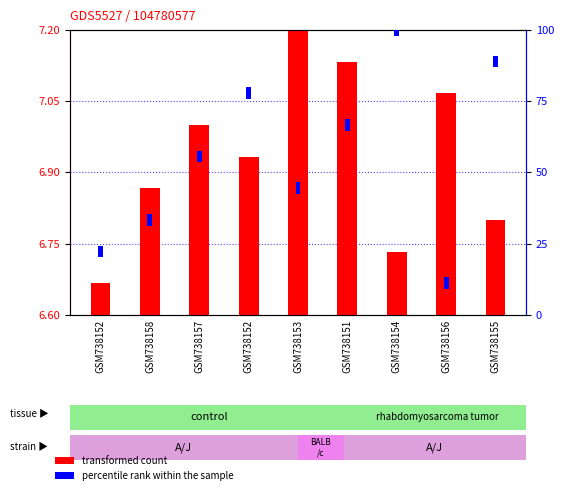

What are all the series names shown in the legend?

transformed count, percentile rank within the sample